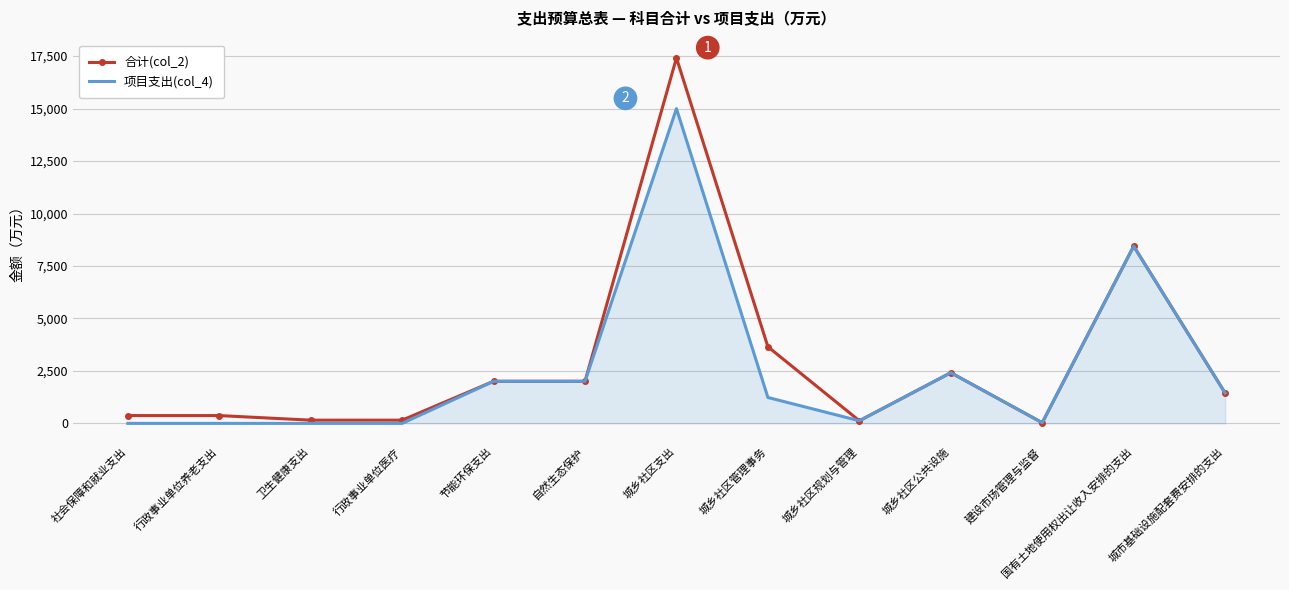

The value of 合计(col_2) at 城市基础设施配套费安排的支出 is 1447.8. True or false?

True